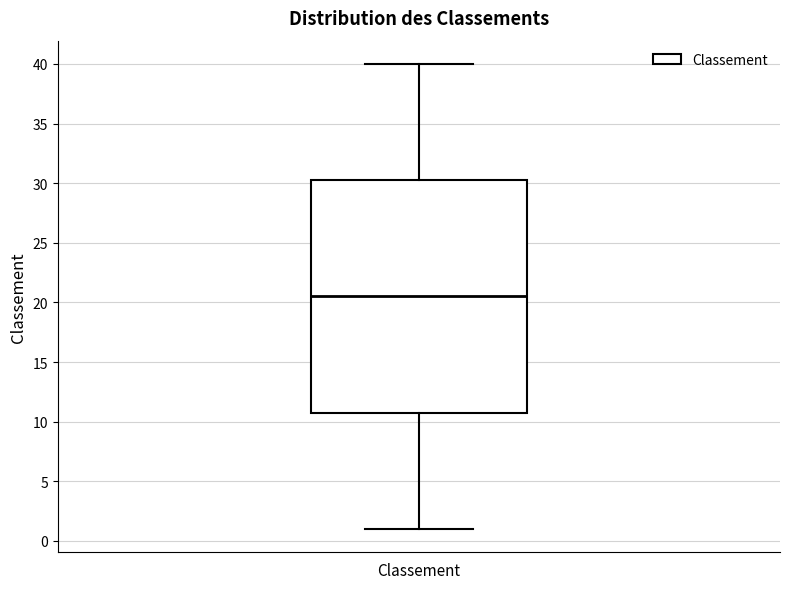

Where is the upper edge of the box for Classement on the y-axis? The values are not printed on the chart, so give them approximately, as read against the axis.

30.5